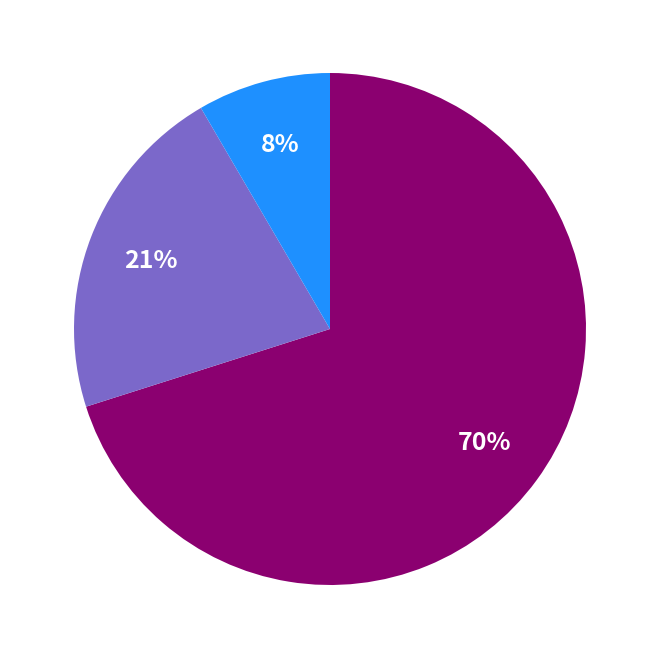

Is there any slice that represents more than half of the pie?

Yes